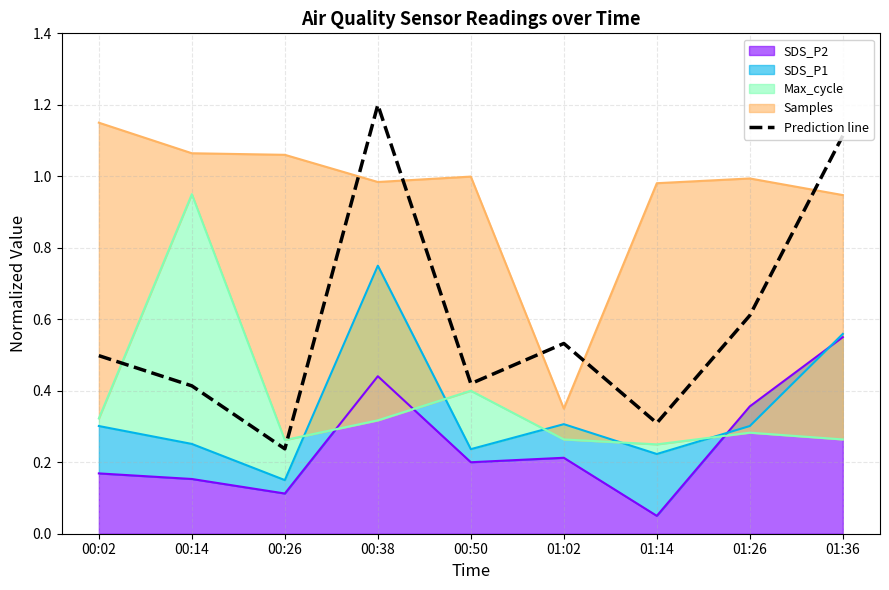

True or false: the data has more than 2 interior local peaks.

False